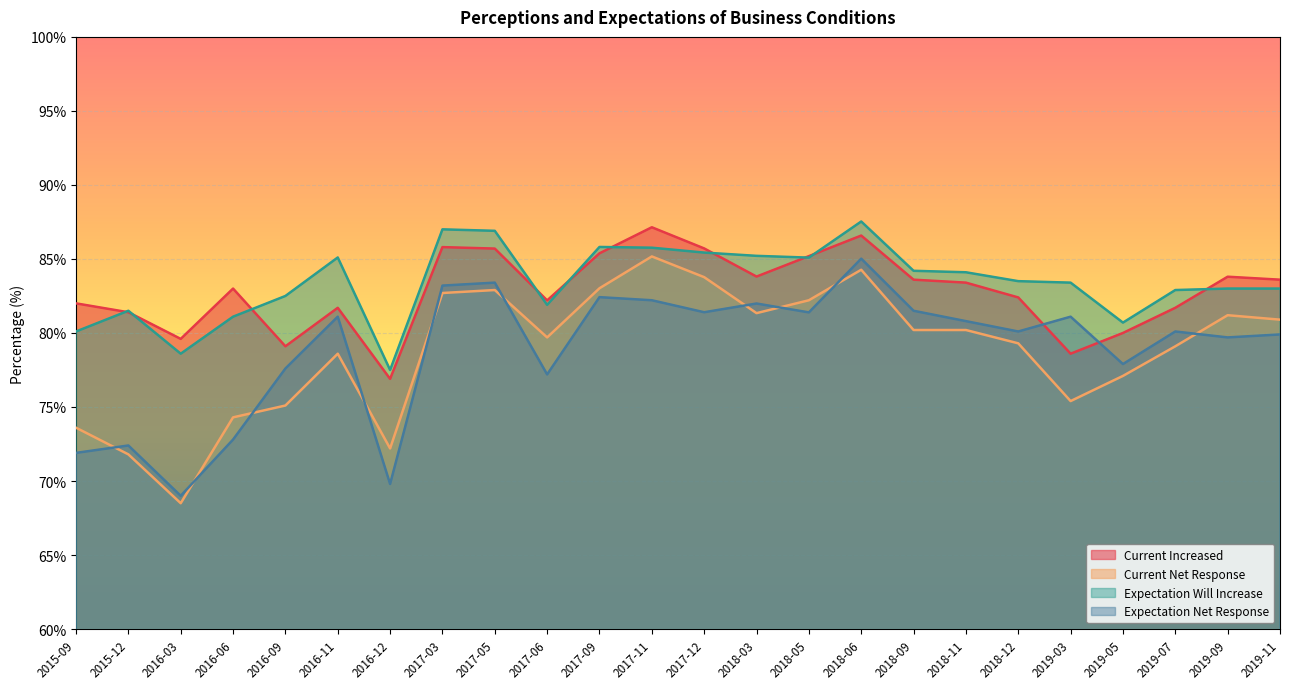

True or false: Expectation Net Response has more than 0 interior local peaks.

True